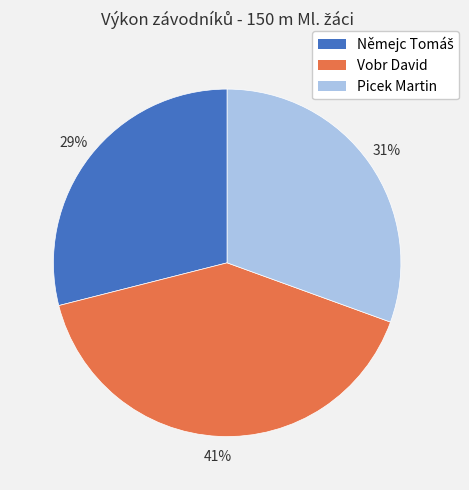

Does Picek Martin represent more than half of the total?

No